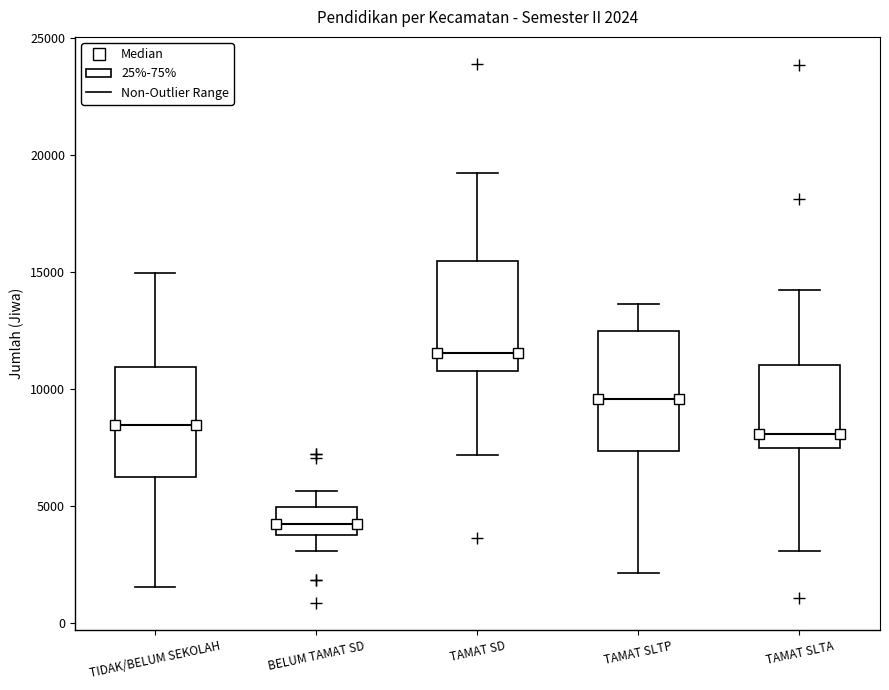

Which box has the highest median line?

TAMAT SD